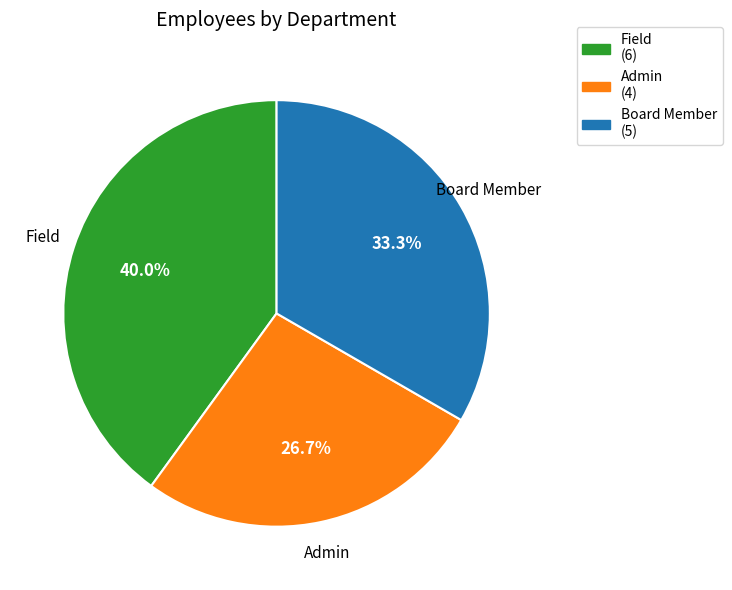

To the nearest percent, what is the combined percentage of Field and Admin?

67%